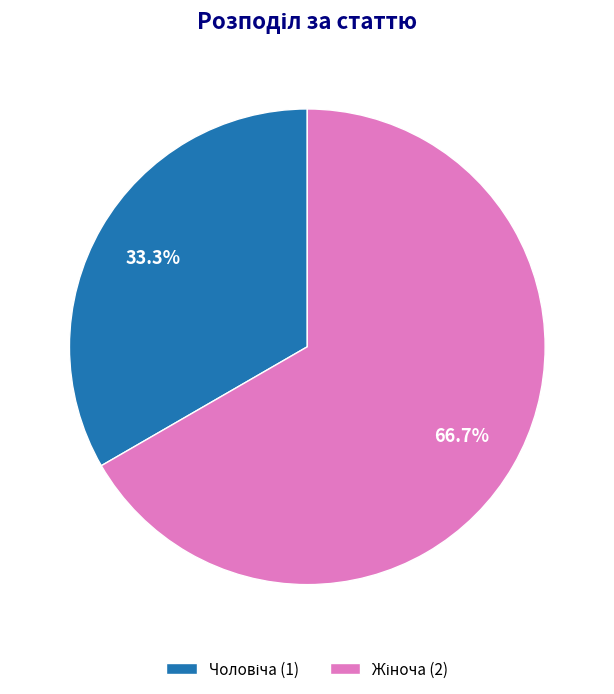

Is there any slice that represents more than half of the pie?

Yes